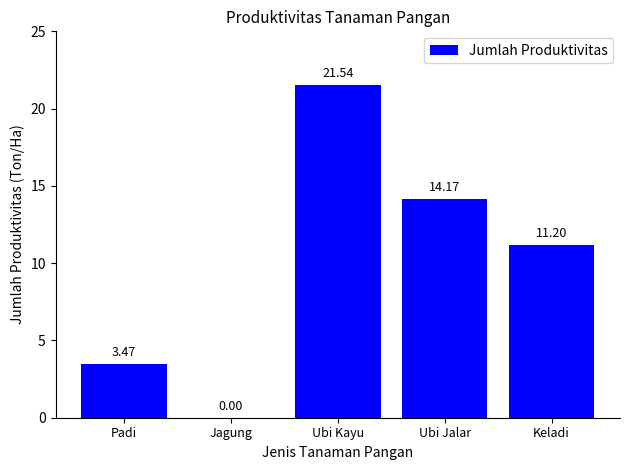

The chart shows a value of 14.2 at Ubi Jalar. True or false?

True